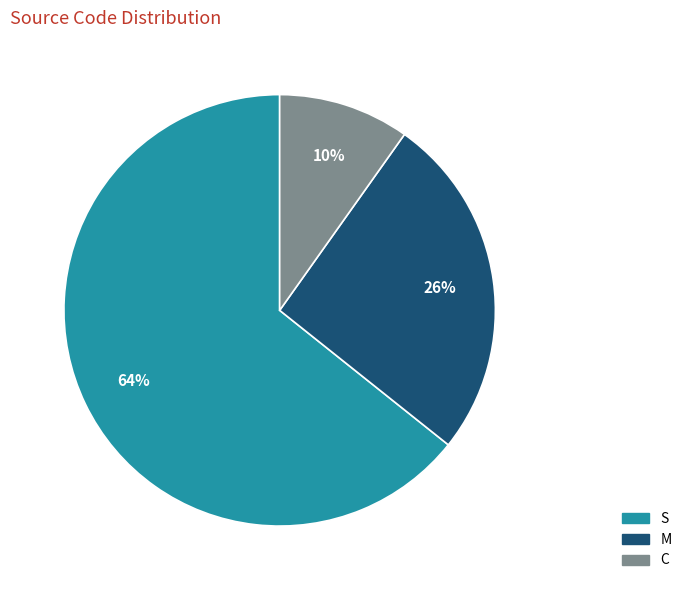

What is the smallest slice in the pie chart?

C